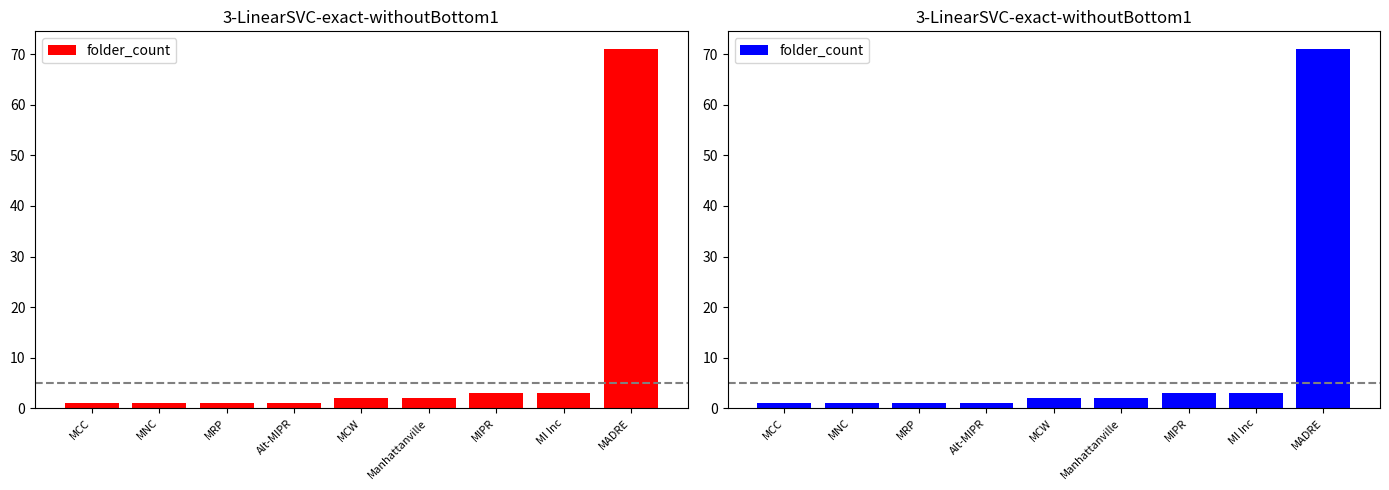

Reading left to right, transcribe all the data shown in this chart.

MCC=1	MNC=1	MRP=1	Alt-MIPR=1	MCW=2	Manhattanville=2	MIPR=3	MI Inc=3	MADRE=71